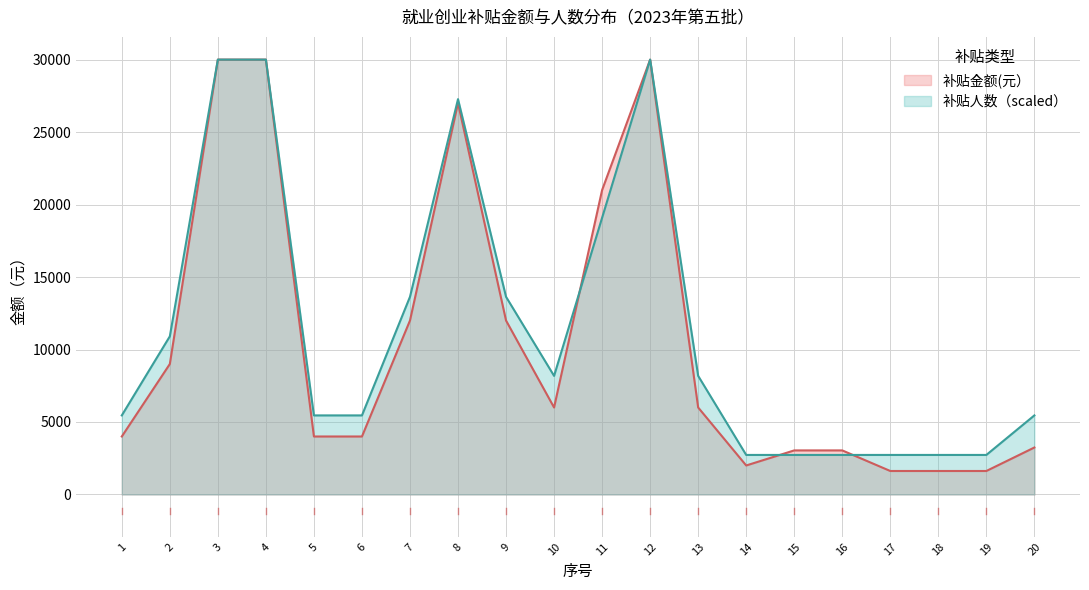

List the series in order of their peak value, highest first.

补贴人数, 补贴金额(元）